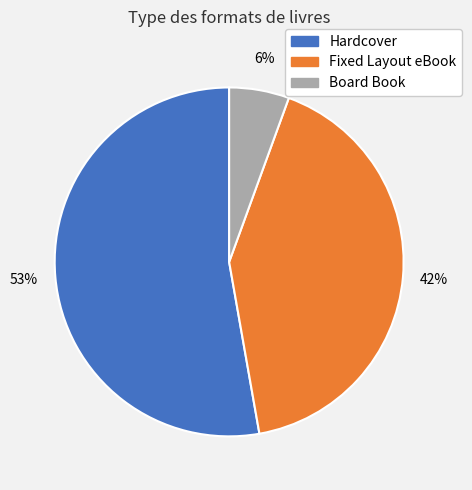

Between Fixed Layout eBook and Board Book, which is larger?

Fixed Layout eBook